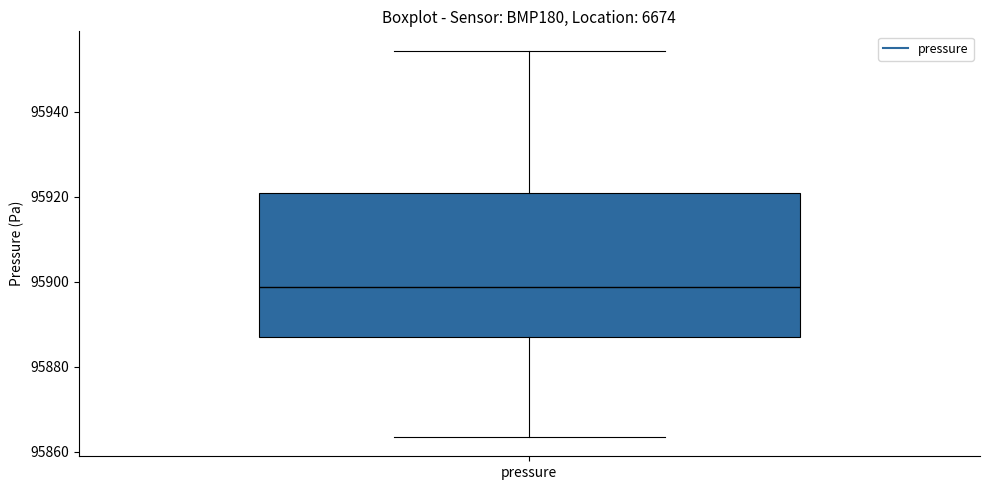

Where is the upper edge of the box for pressure on the y-axis? The values are not printed on the chart, so give them approximately, as read against the axis.

95920